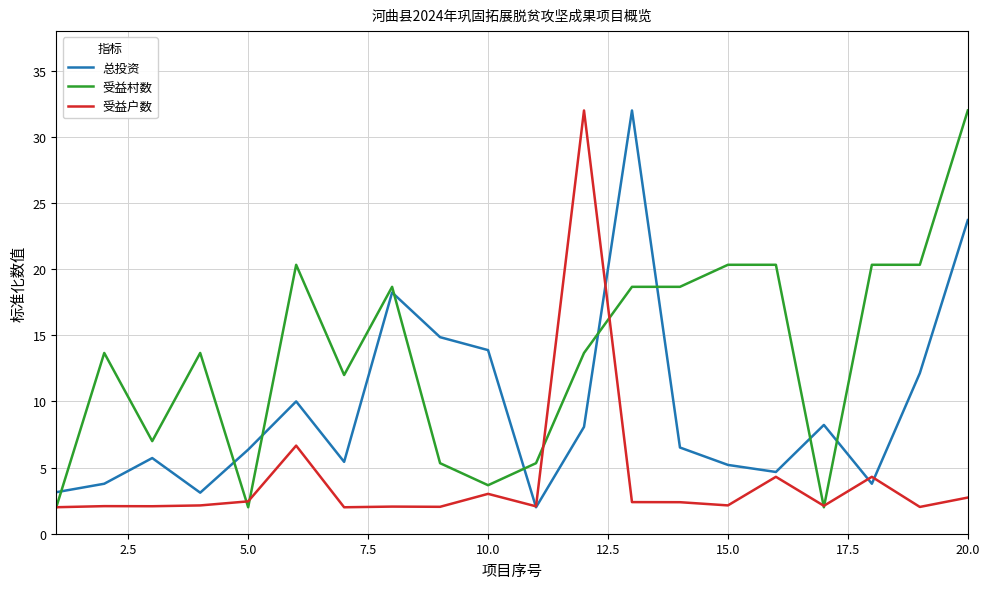

Rank the series by their average value, from highest to lowest.

受益村数, 总投资, 受益户数